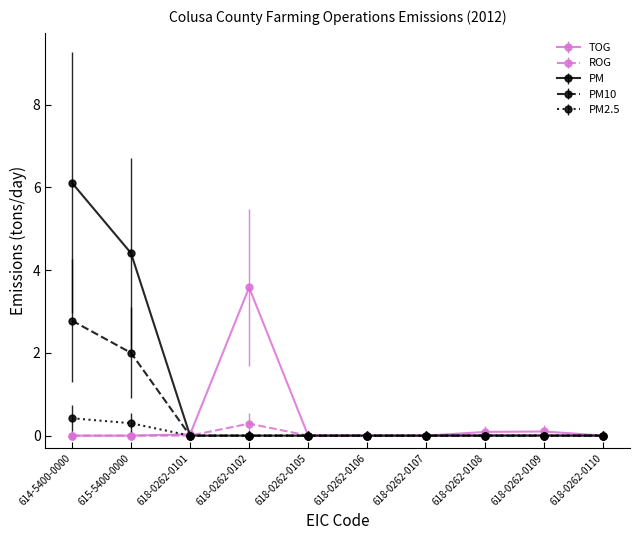

True or false: PM10 and TOG cross at least once.

True